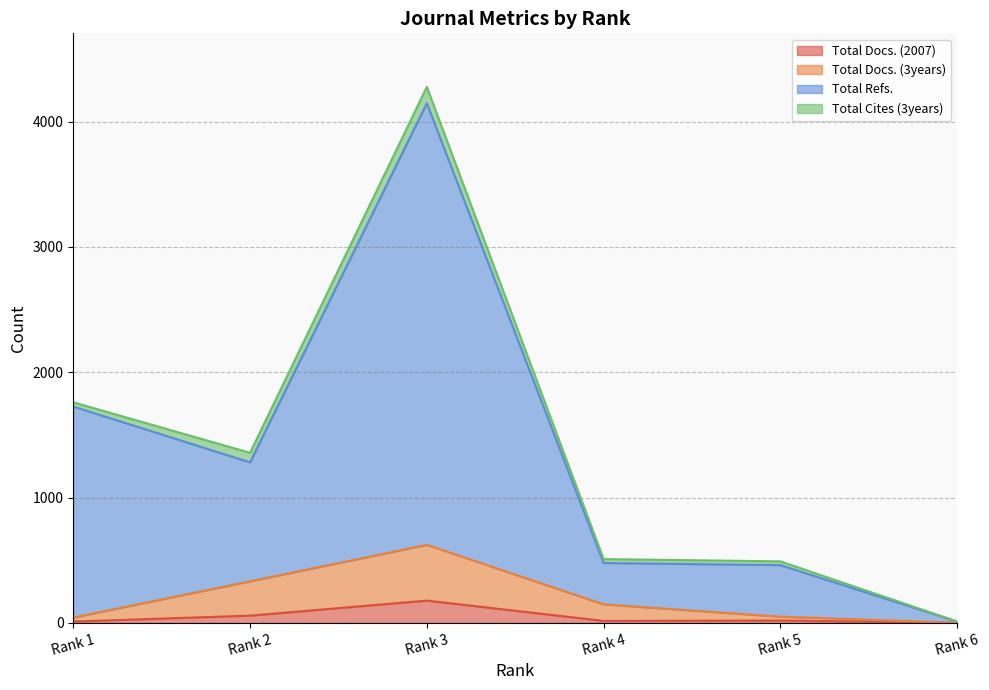

What value does the Total Docs. (3years) series have at Rank 3?

623